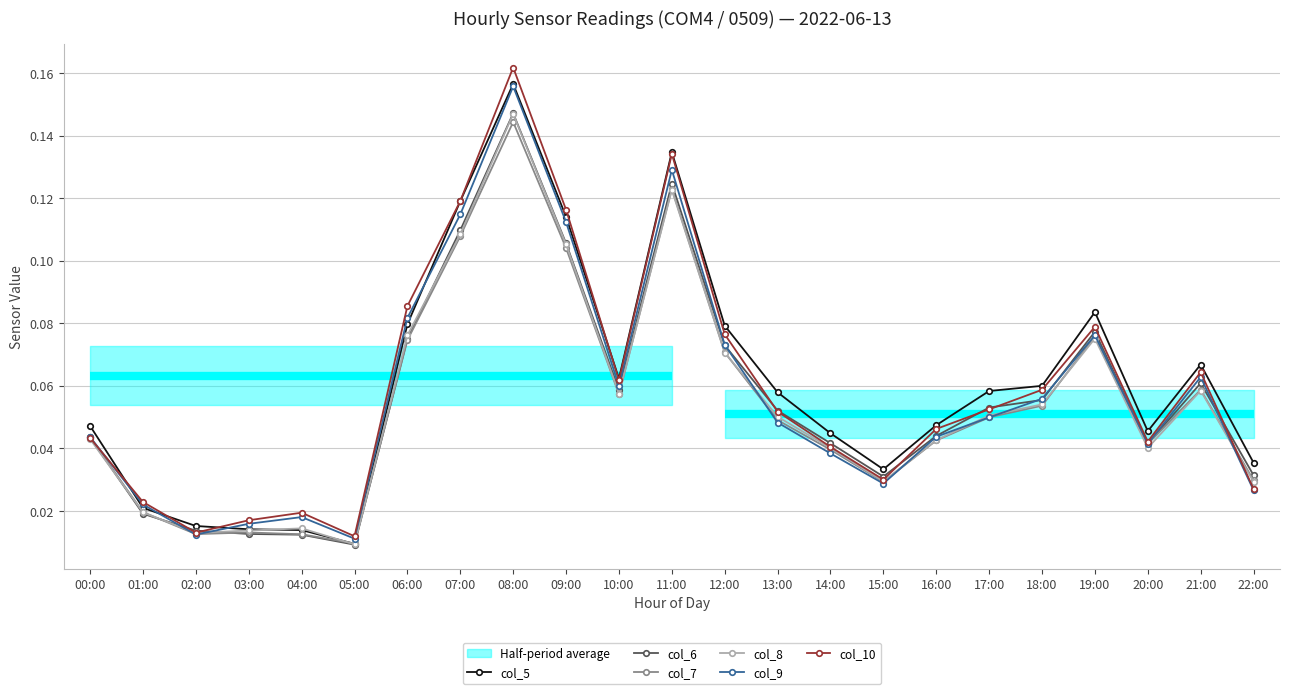

What is the label of the 7th point from the right?

16:00